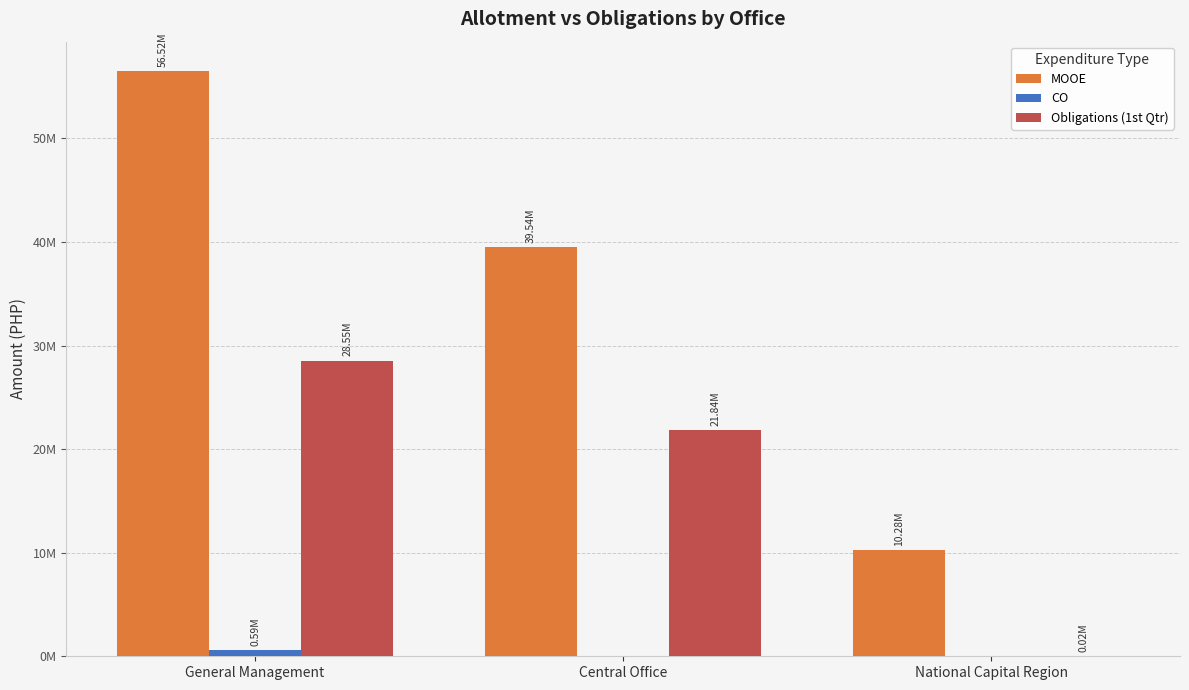

What is the value of the MOOE bar at the 2nd from the left?

39544370.9